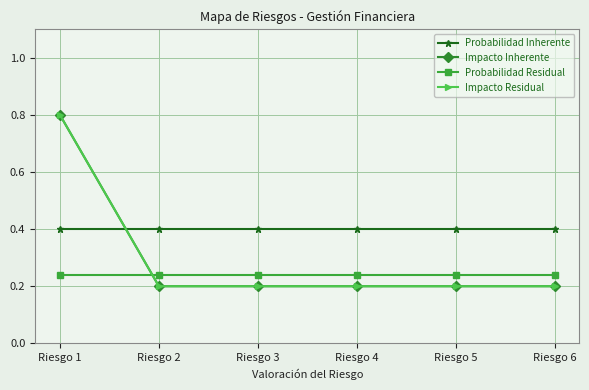

The Impacto Residual series shows 0.2 at Riesgo 6. True or false?

True